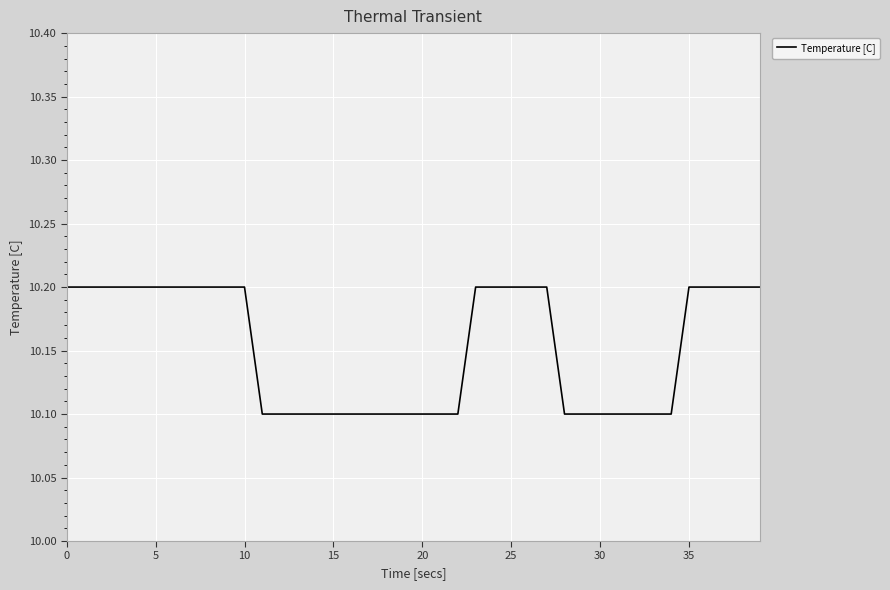

Reading left to right, what are all the values shown in this chart?

10.2	10.2	10.2	10.2	10.2	10.2	10.2	10.2	10.2	10.2	10.2	10.1	10.1	10.1	10.1	10.1	10.1	10.1	10.1	10.1	10.1	10.1	10.1	10.2	10.2	10.2	10.2	10.2	10.1	10.1	10.1	10.1	10.1	10.1	10.1	10.2	10.2	10.2	10.2	10.2